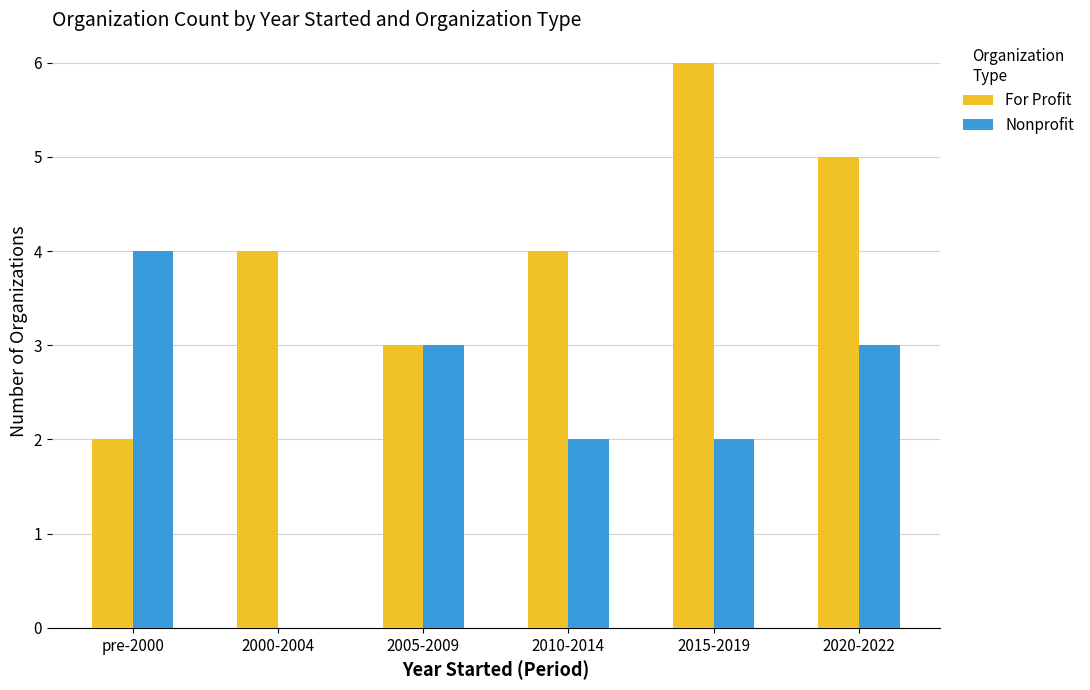

Reading right to left, extract all data points from this chart.

For Profit: 2020-2022=5	2015-2019=6	2010-2014=4	2005-2009=3	2000-2004=4	pre-2000=2
Nonprofit: 2020-2022=3	2015-2019=2	2010-2014=2	2005-2009=3	2000-2004=0	pre-2000=4